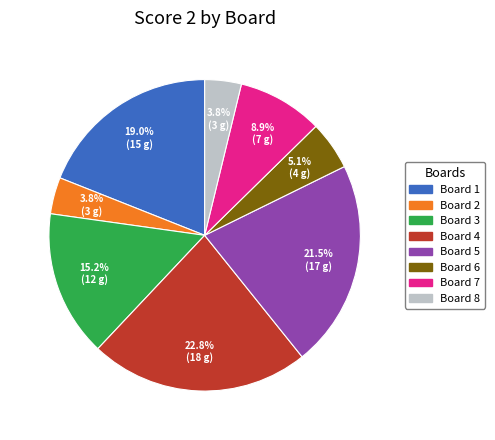

Between Board 1 and Board 5, which is larger?

Board 5